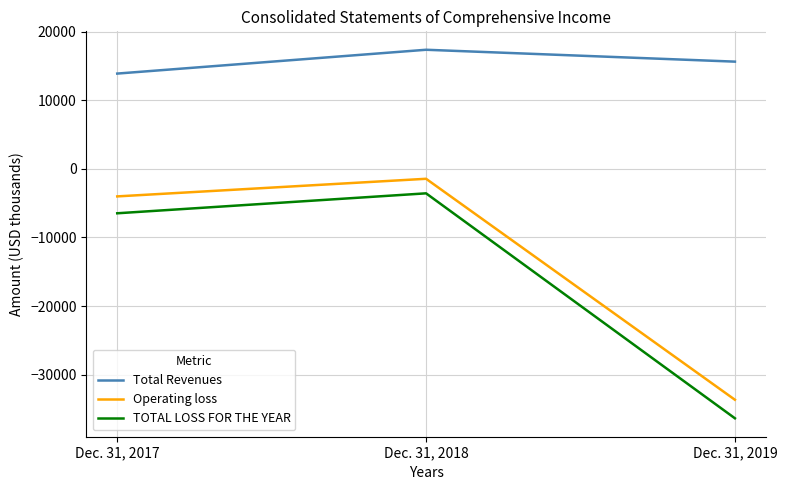

At Dec. 31, 2018, list the series in order from largest to smallest.

Total Revenues, Operating loss, TOTAL LOSS FOR THE YEAR